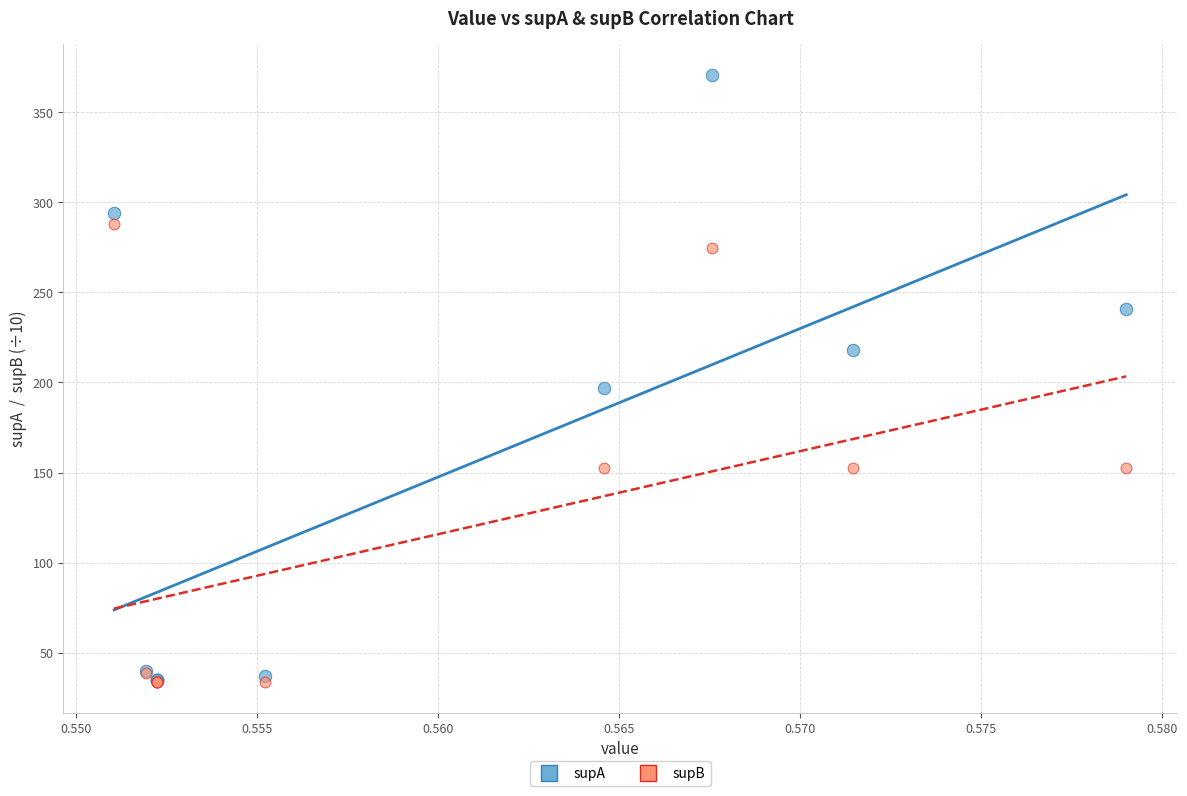

Across all series, what Y value is closest to 202?

197.0